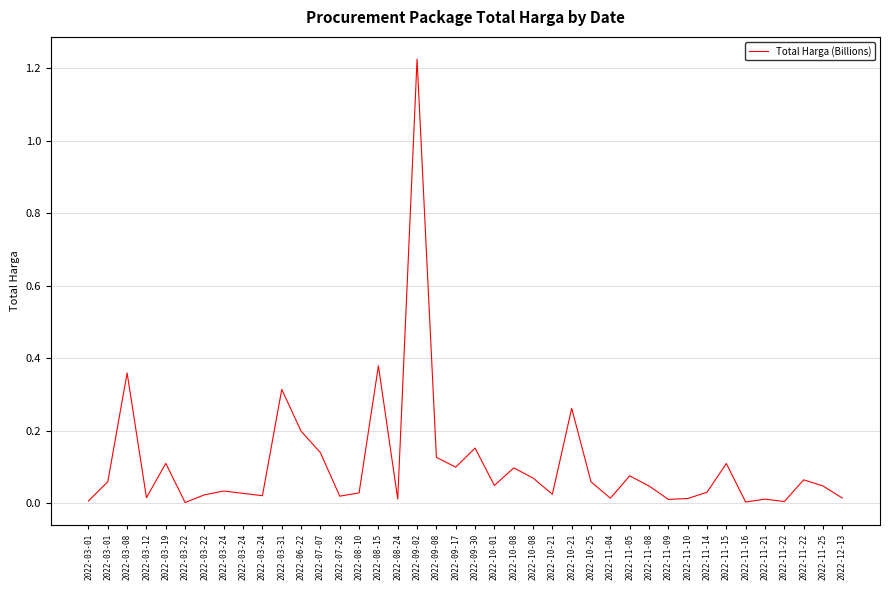

How many lines are shown in the chart?

1